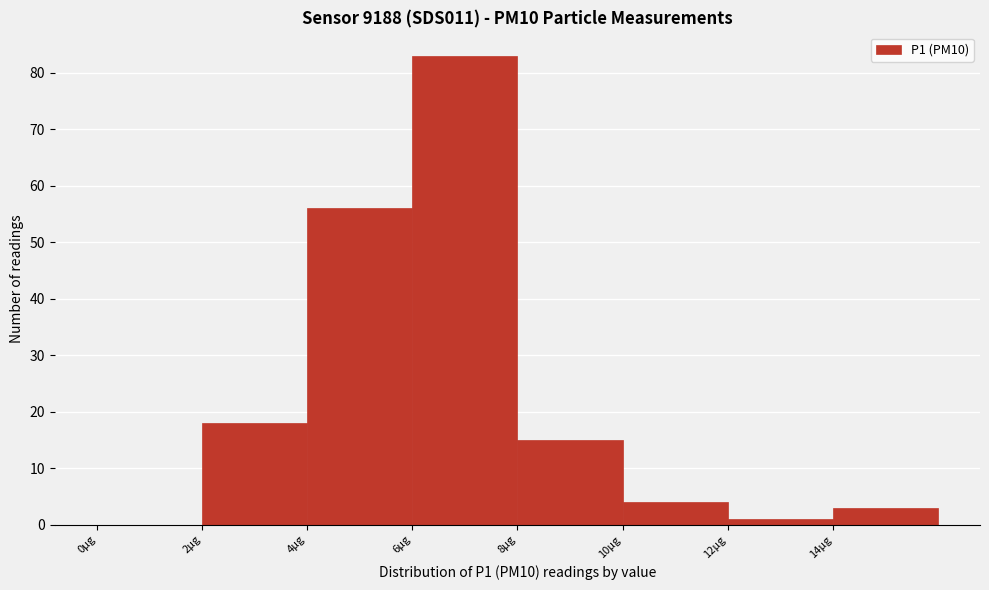

What is the height of the bar covering 12 to 14 on the x-axis? The values are not printed on the chart, so give them approximately, as read against the axis.

1